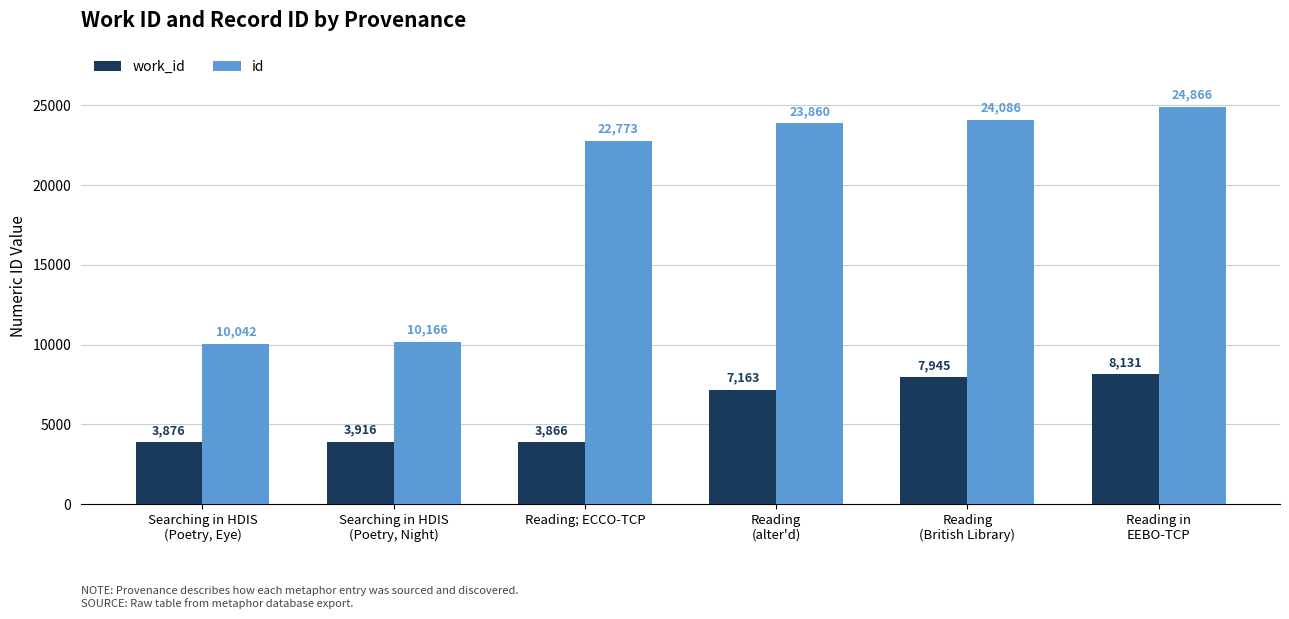

What is the maximum value shown in the chart?

24866